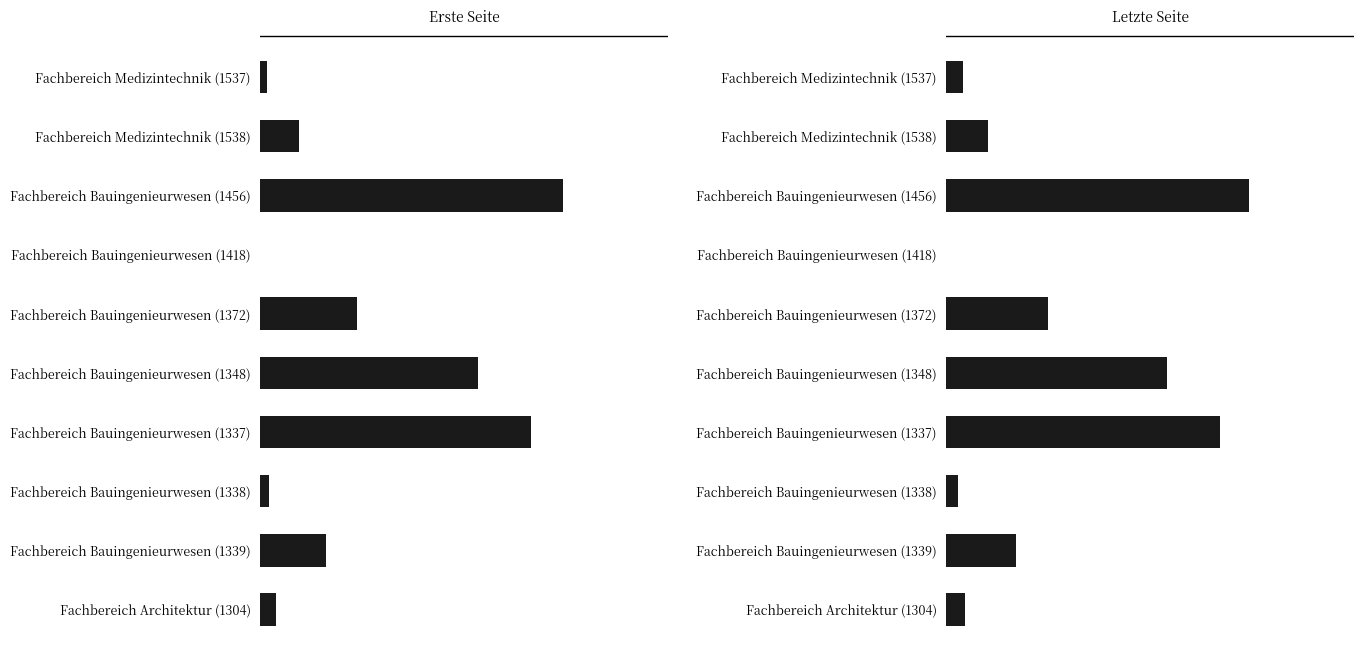

What is the greatest value displayed?

472